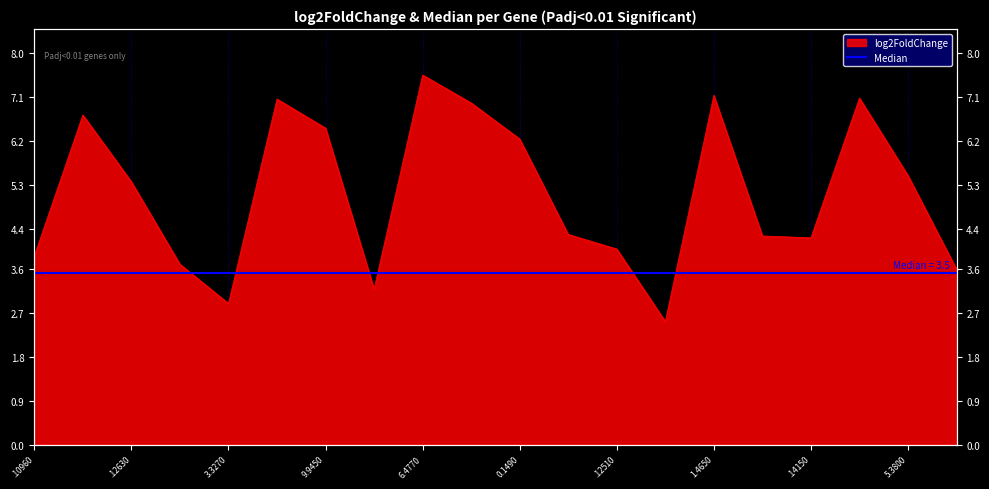

The chart shows a value of 4.3 at Tb927.10.4570. True or false?

True